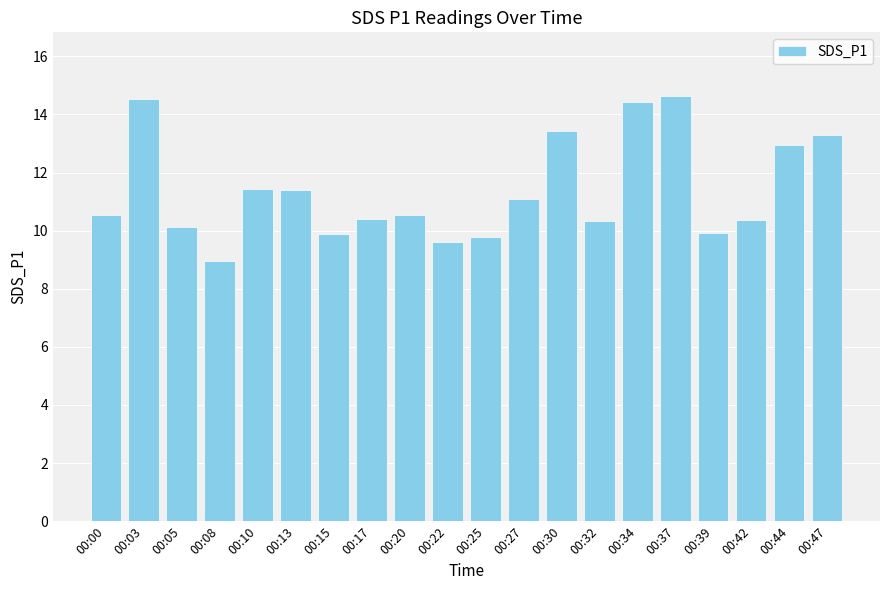

True or false: the data shows 11.4 at 00:13.

True